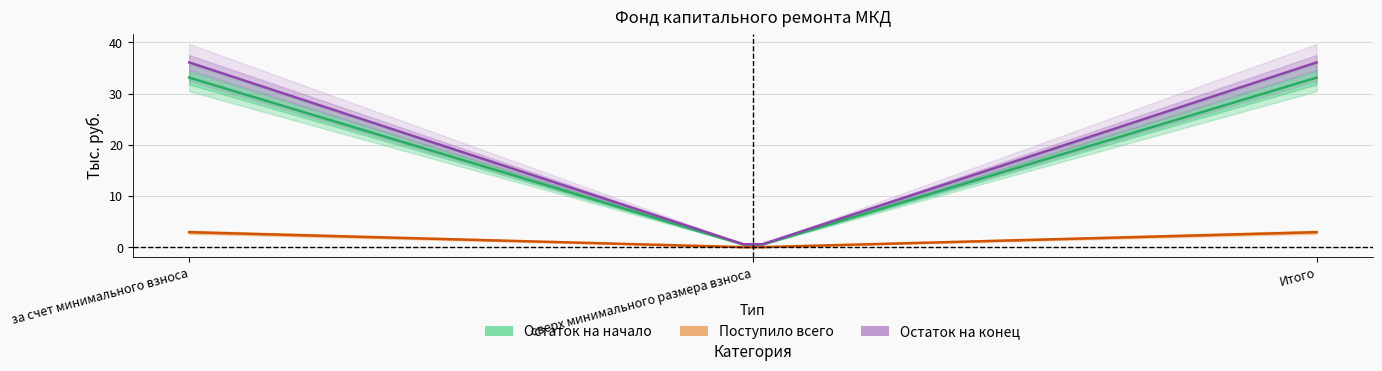

At which label does Остаток на конец reach its minimum?

сверх минимального размера взноса